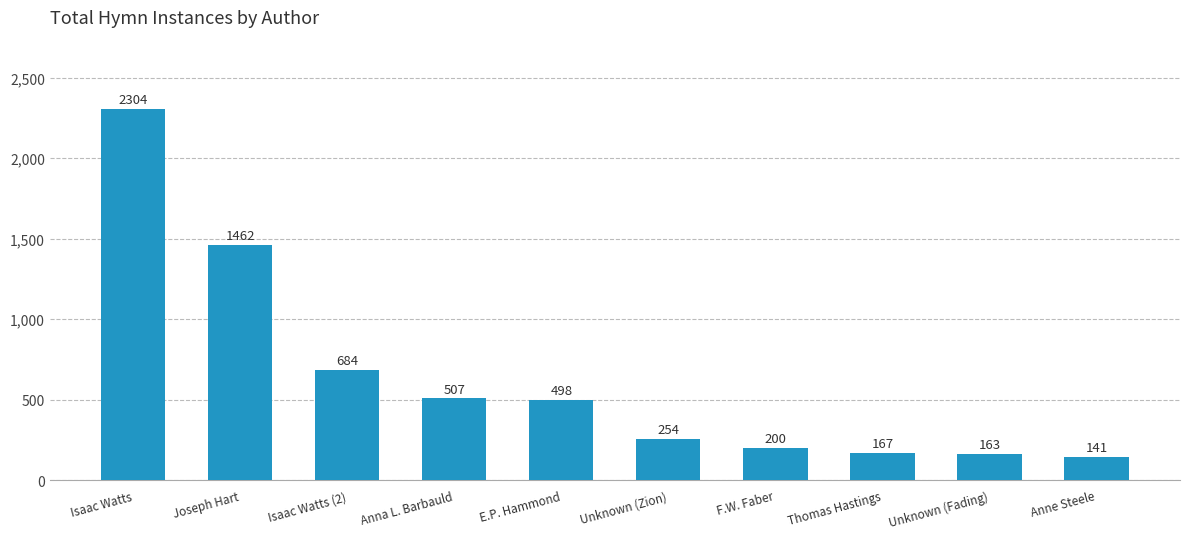

List the labels in order of value, largest first.

Isaac Watts, Joseph Hart, Isaac Watts (2), Anna L. Barbauld, E.P. Hammond, Unknown (Zion), F.W. Faber, Thomas Hastings, Unknown (Fading), Anne Steele